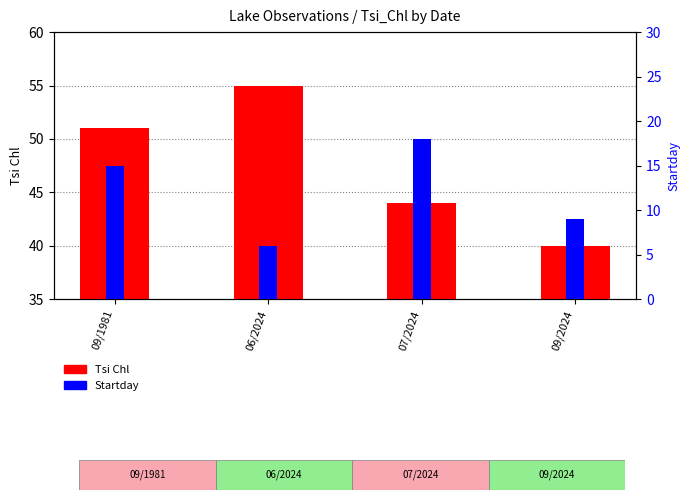

What position from the left is 09/1981?

1